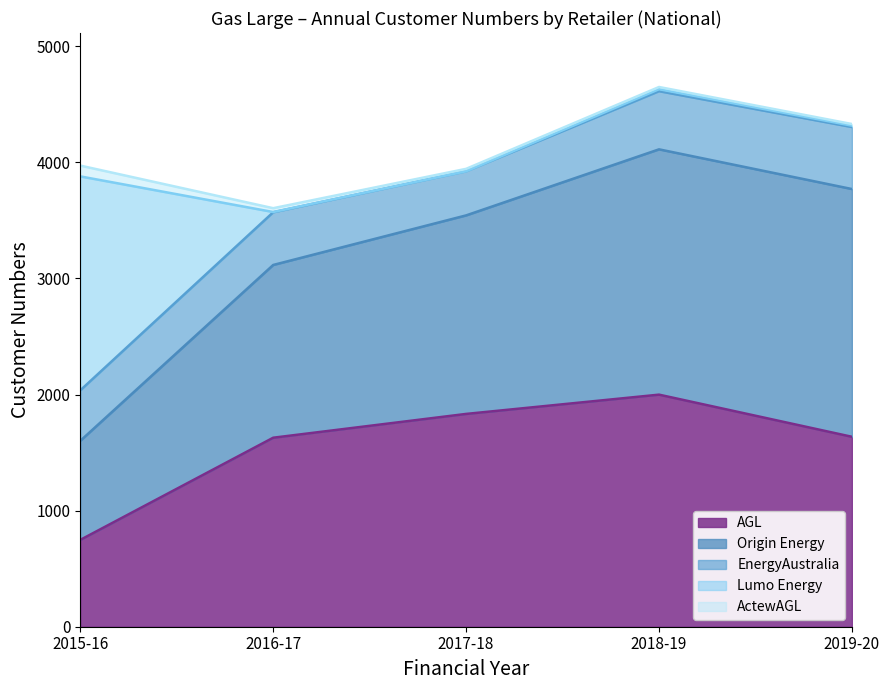

The ActewAGL series shows 5 at 2019-20. True or false?

False